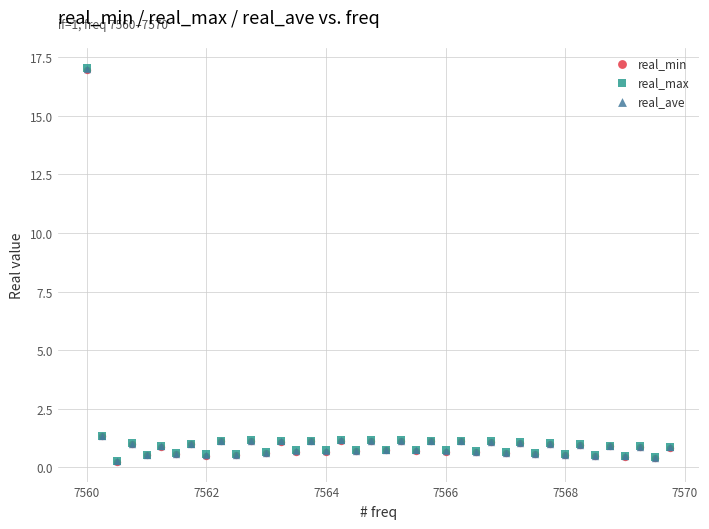

What are all the series names shown in the legend?

real_min, real_max, real_ave